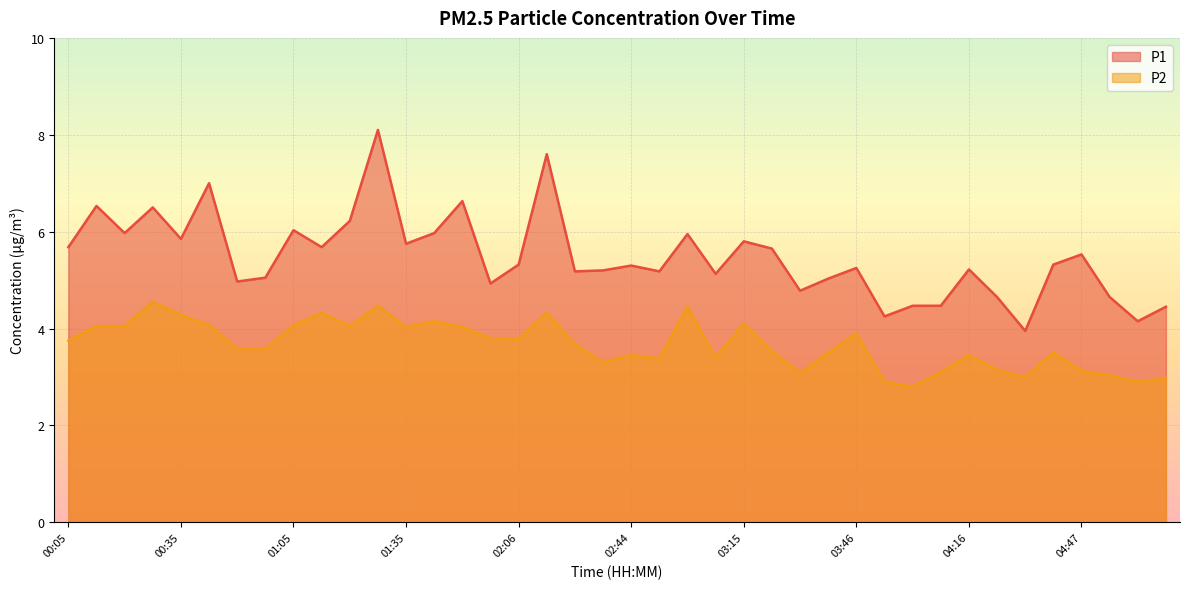

At which label does P2 reach its peak?

00:27